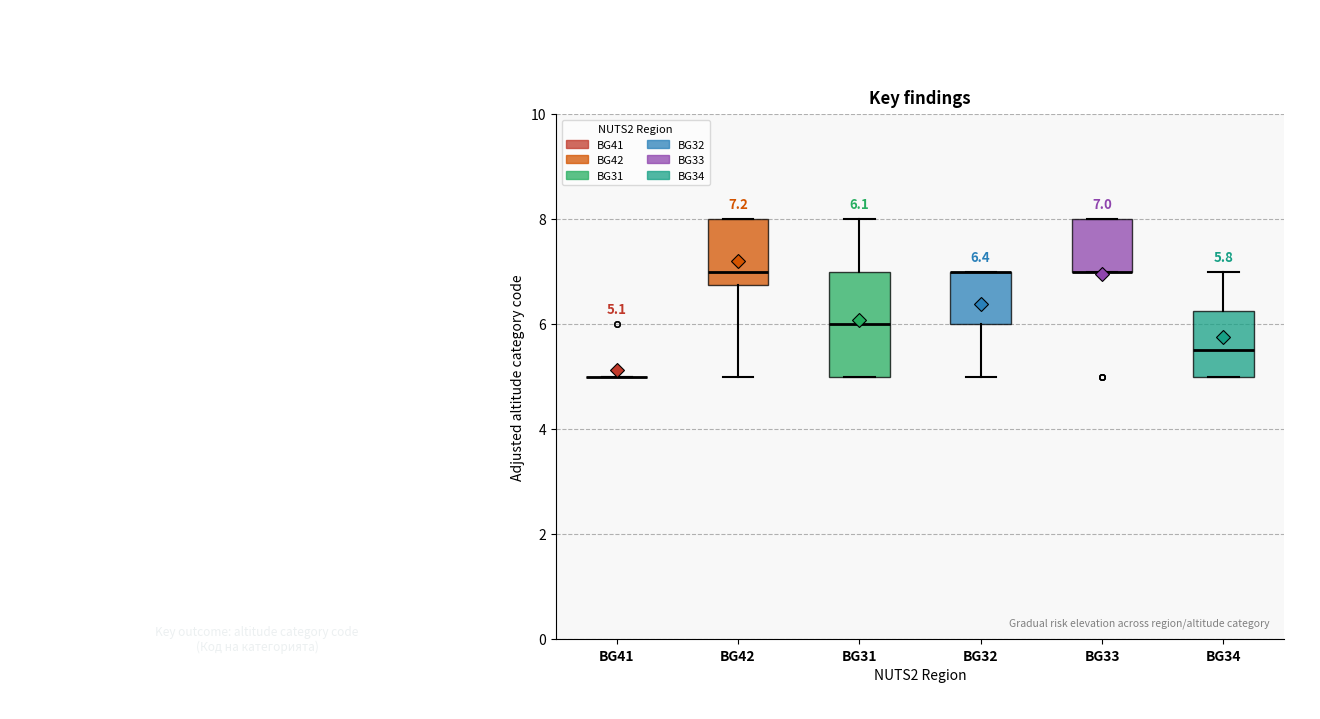

Comparing the boxes themselves (not the whiskers), which one is the tallest?

BG31